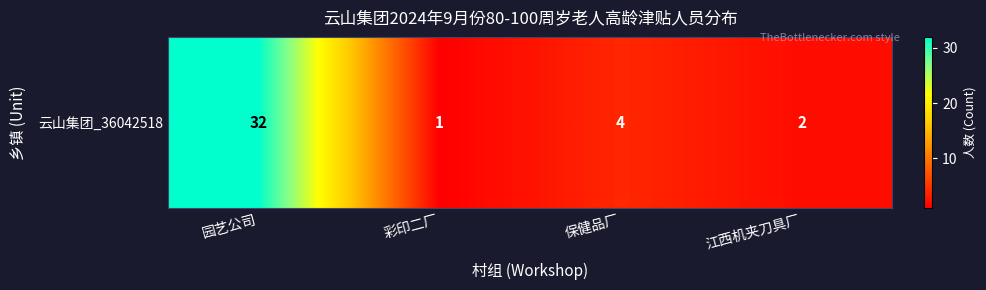

What is the ratio of the value at 彩印二厂 to the value at 保健品厂?

0.2